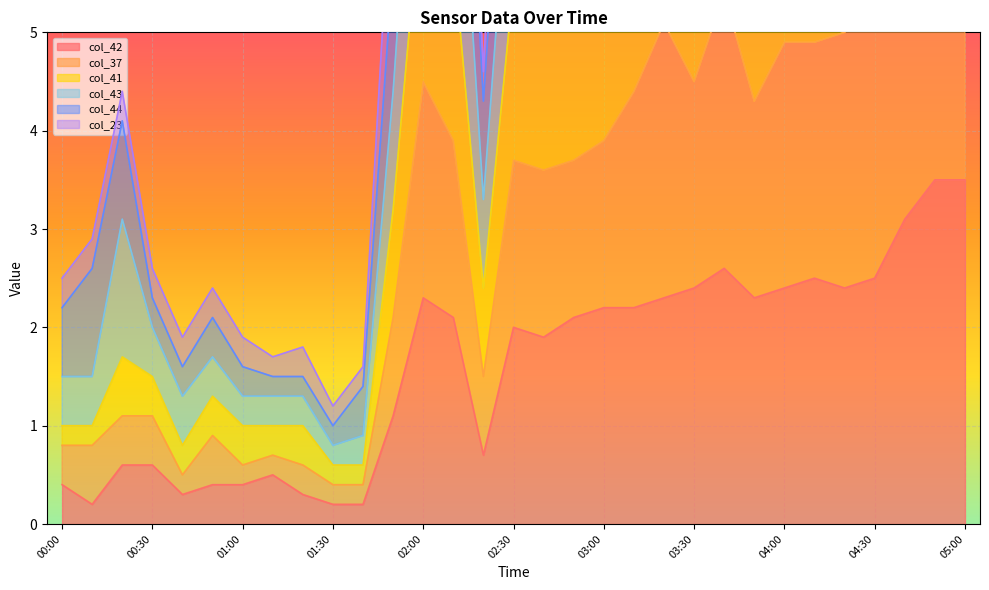

What is the approximate value of col_37 at 04:10?

4.9